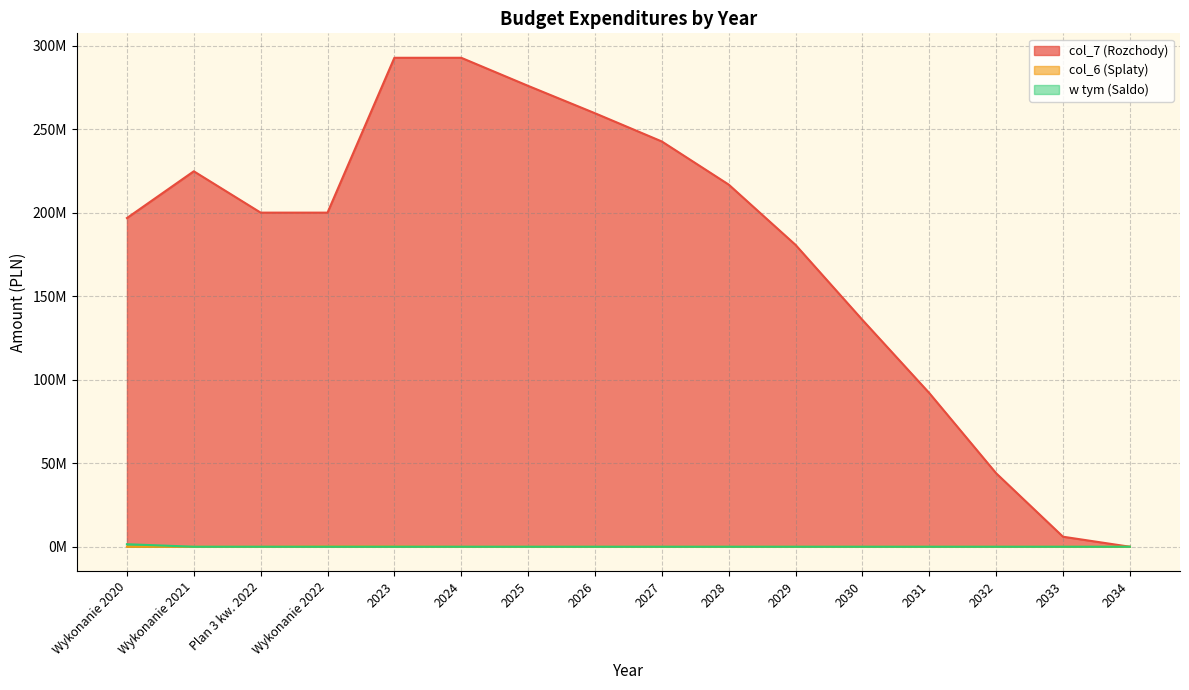

Reading left to right, what are all the values shown in this chart?

col_7 (Rozchody): 196759000	224759000	200000000	200000000	292696000	292696000	275892000	259504000	242600000	216794900	180690200	135791200	92004200	43996100	5996000	0
col_6 (Splaty): 0	0	0	170000	150000	0	0	0	0	0	0	0	0	0	0	0
w tym (Saldo): 1500000	0	0	0	0	0	0	0	0	0	0	0	0	0	0	0